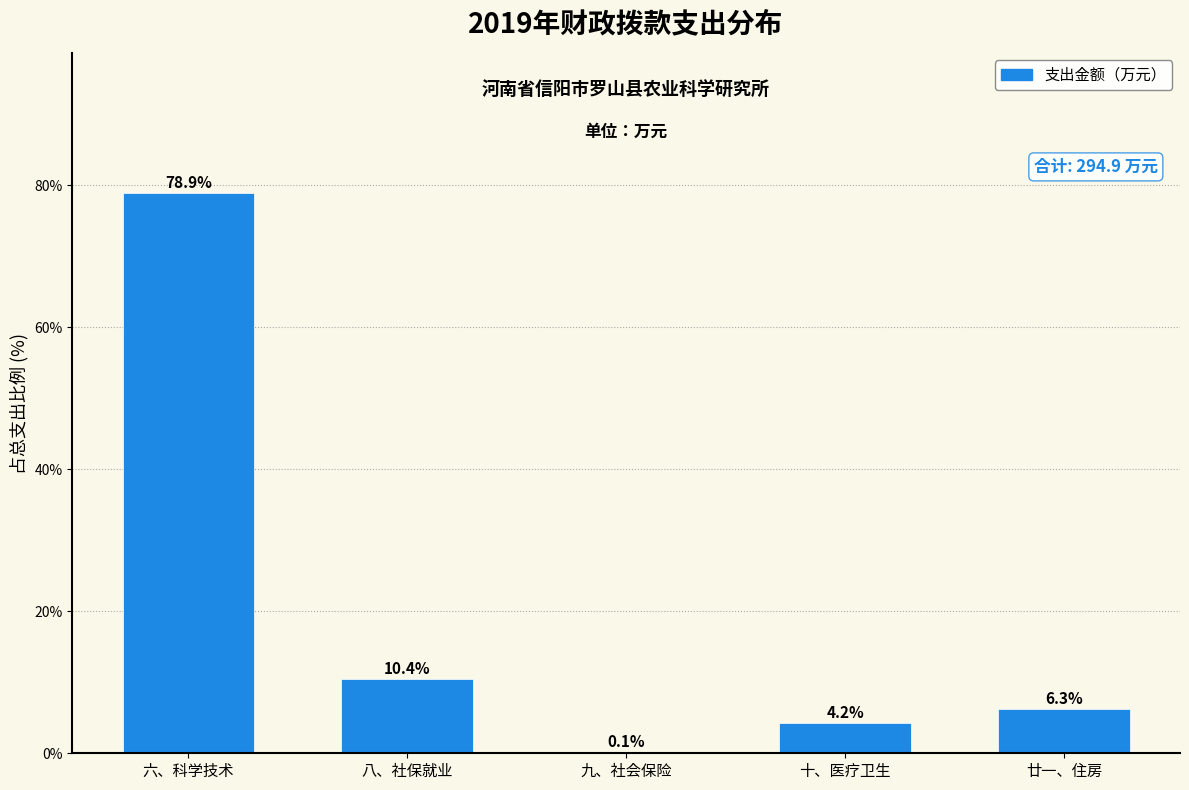

Reading left to right, list all the values displayed in this chart.

六、科学技术=78.9	八、社保就业=10.4	九、社会保险=0.1	十、医疗卫生=4.2	廿一、住房=6.3